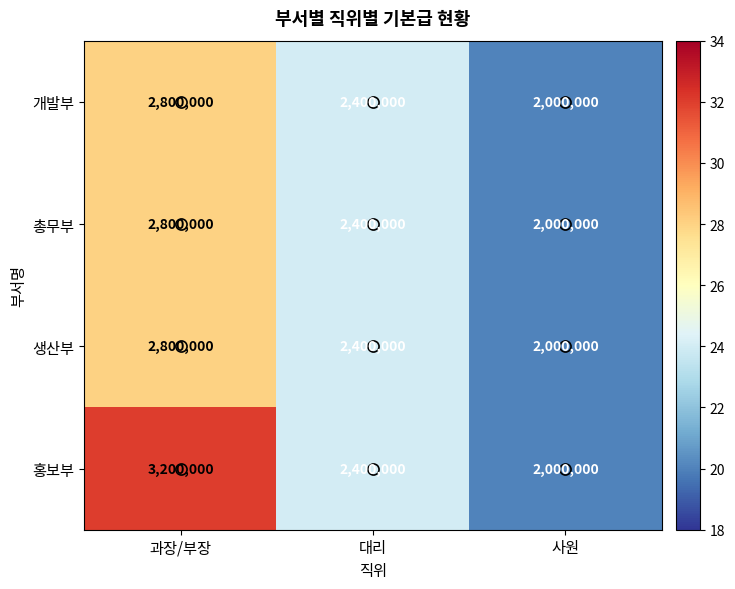

List the labels in order of 개발부 value, largest first.

과장/부장, 대리, 사원